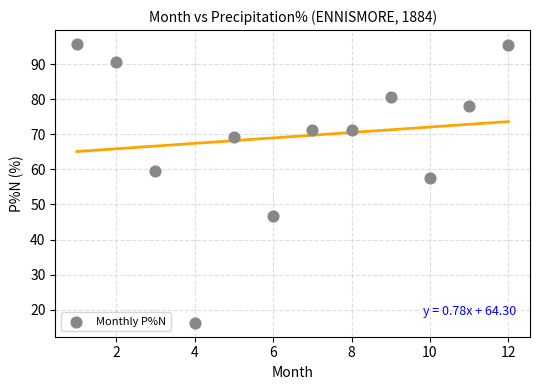

What is the average Y value?

69.3